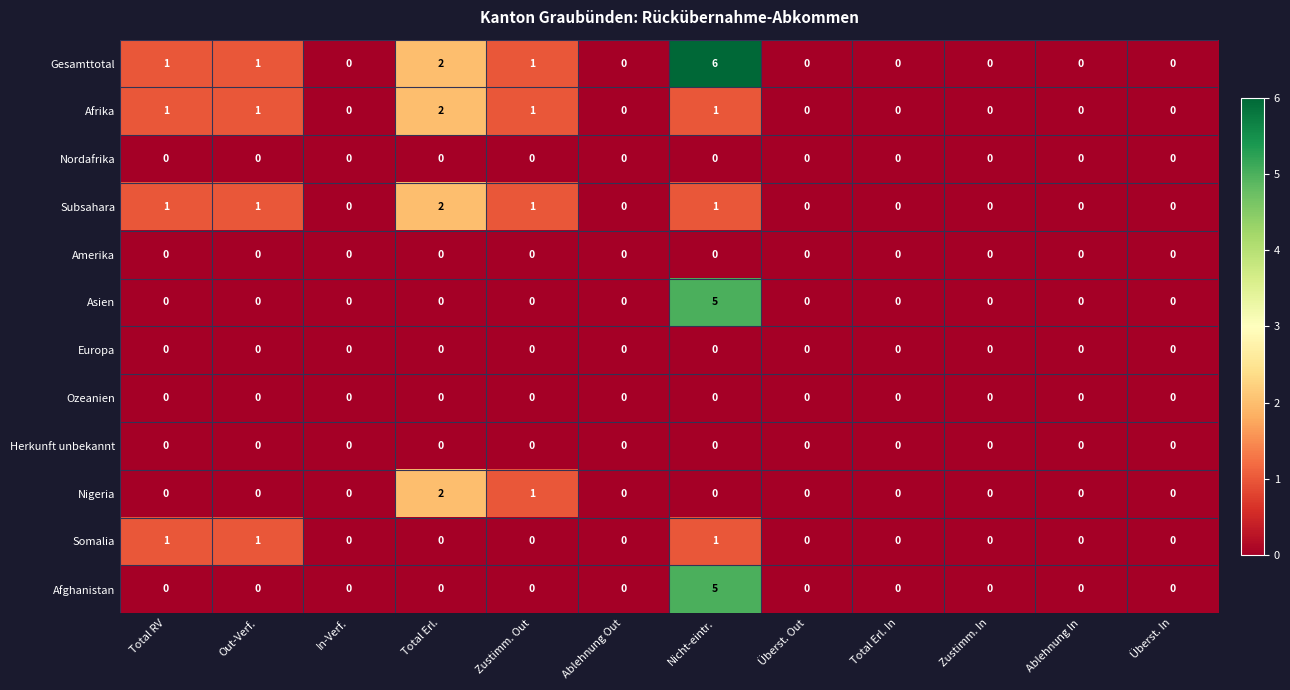

What is the total value across all series at Out-Verf.?

4